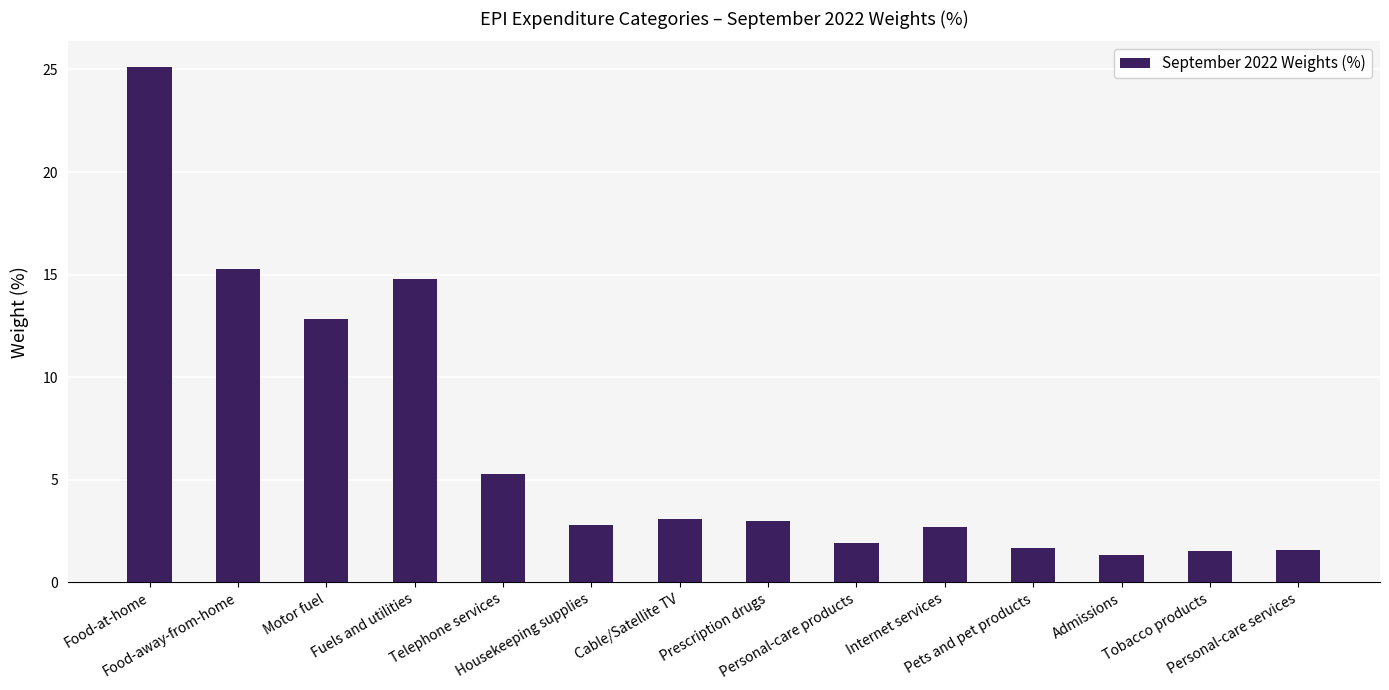

What is the maximum value shown in the chart?

25.1